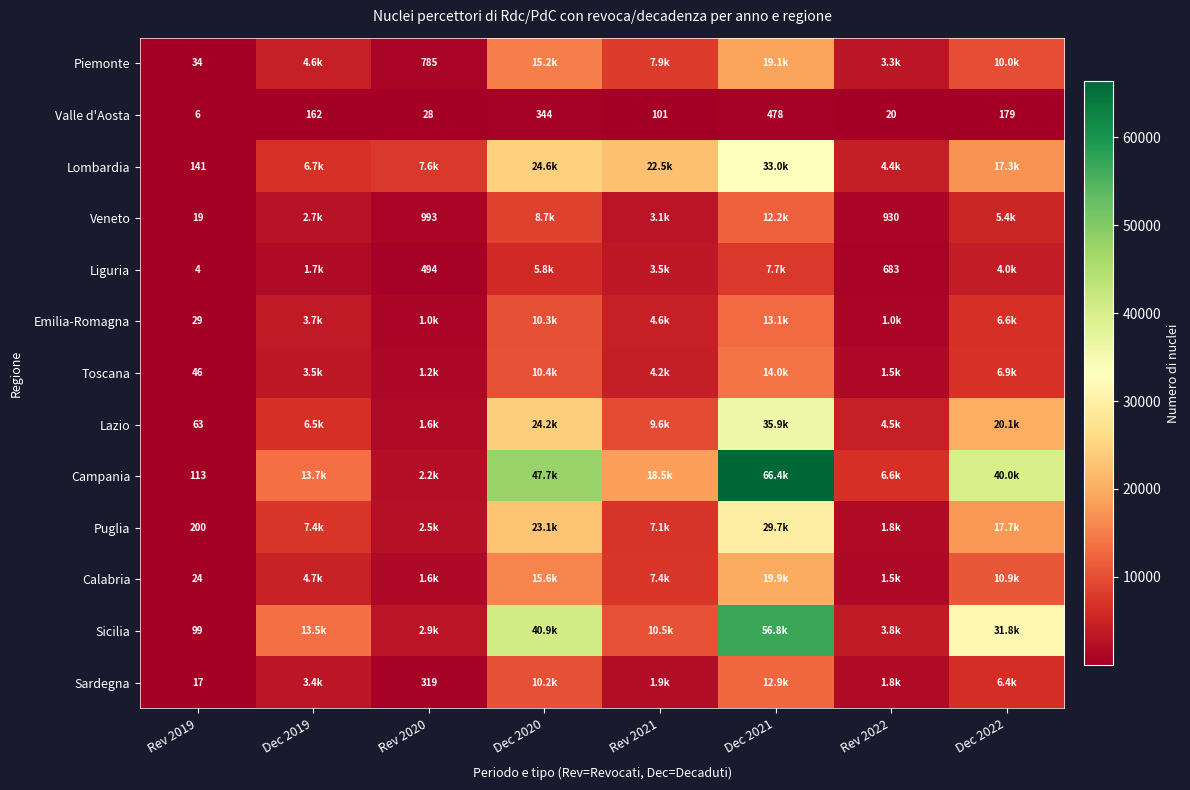

What is the difference between the maximum and minimum values in the Valle d'Aosta series?

472